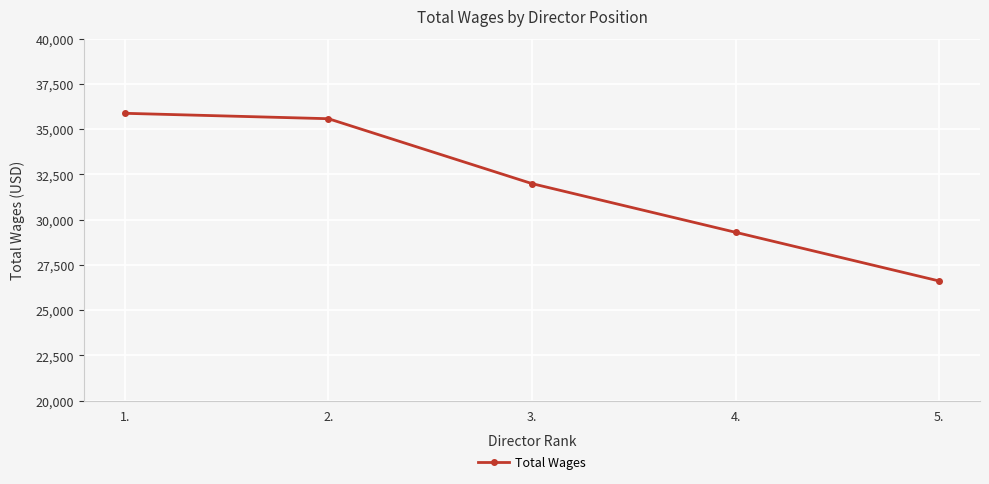

How many series are shown in this chart?

1